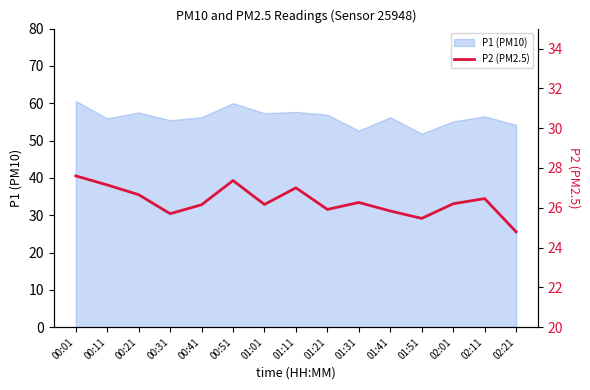

What is the minimum value for P1 (PM10)?

51.8